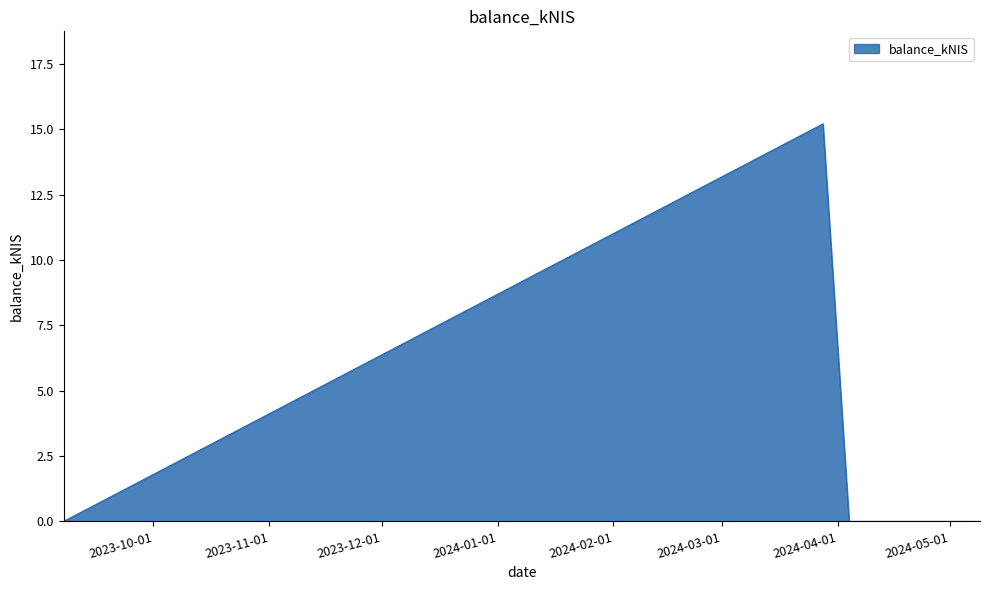

What is the maximum value shown in the chart?

15.2